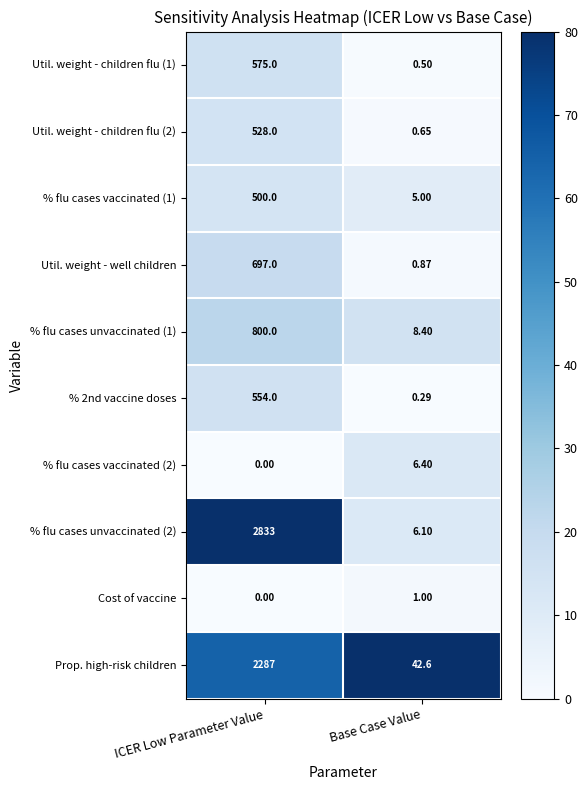

How many series are shown in this chart?

10